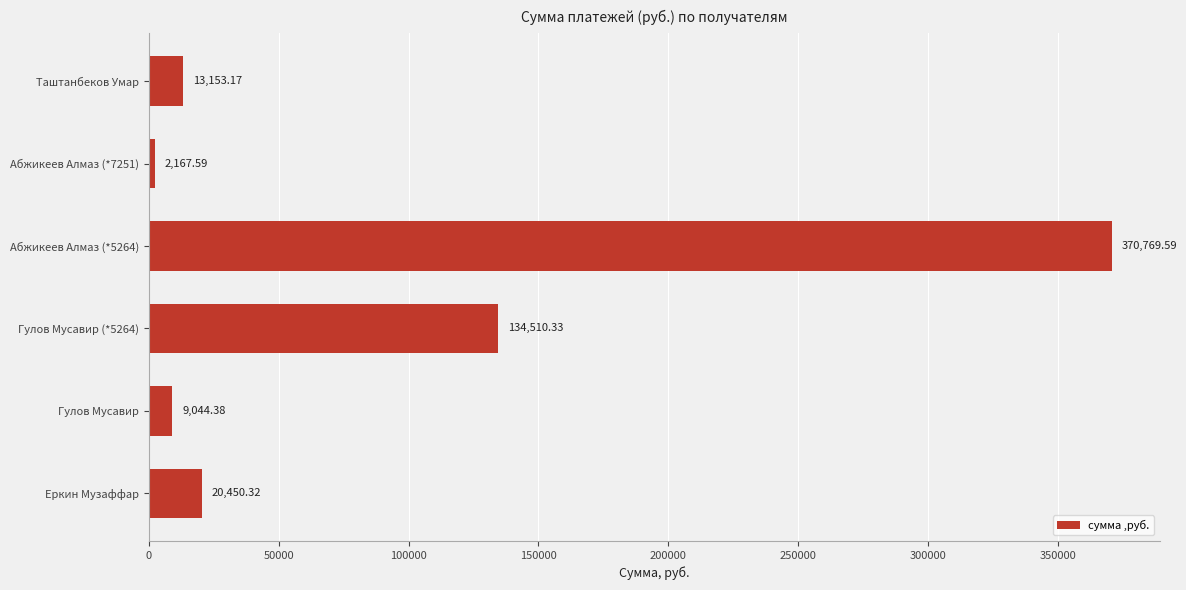

What is the ratio of the value at Гулов Мусавир (*5264) to the value at Гулов Мусавир?

14.9